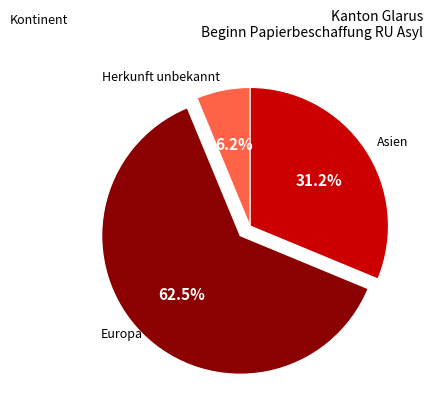

Does any single category account for the majority?

Yes